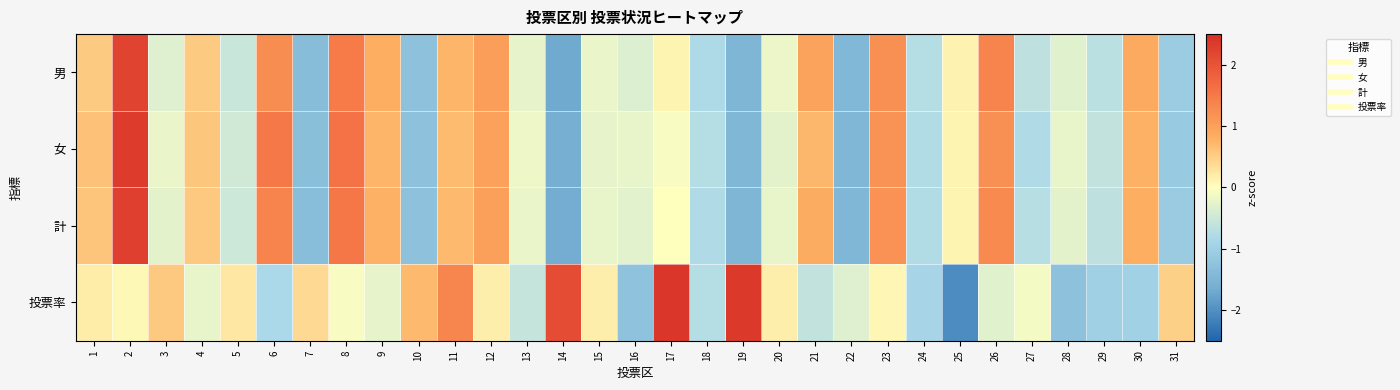

At 19, list the series in order from largest to smallest.

投票率, 女, 計, 男